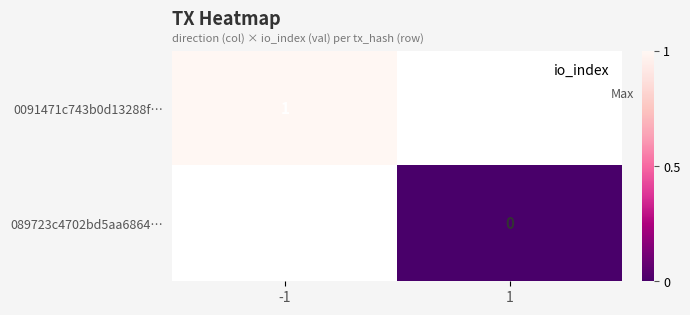

List the labels in order of 0091471c743b0d13288f… value, largest first.

-1, 1